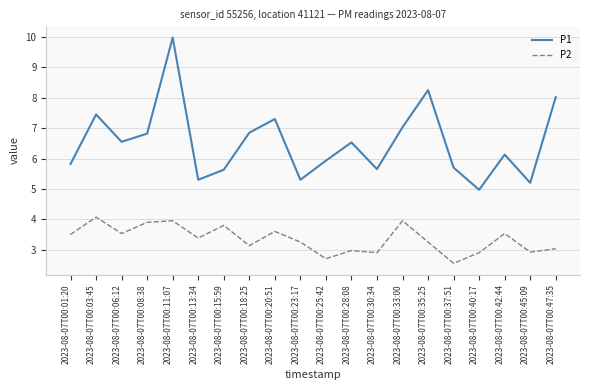

What is the total value across all series at 2023-08-07T00:06:12?

10.1